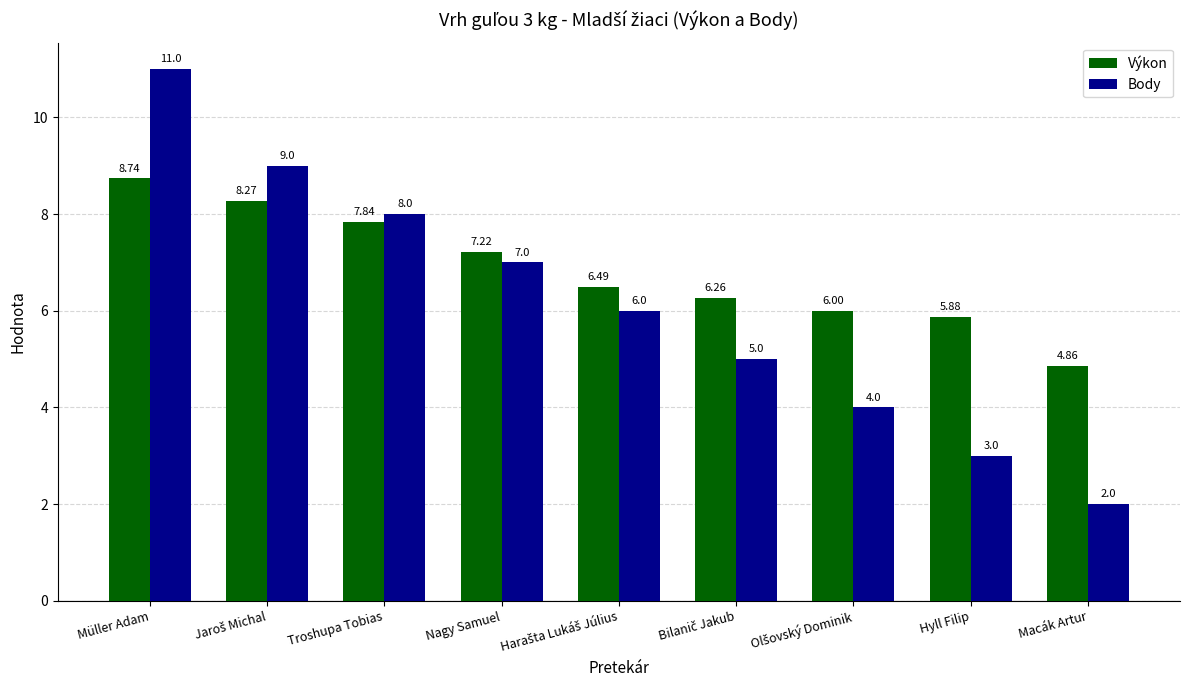

What is the highest value of the Body series?

11.0